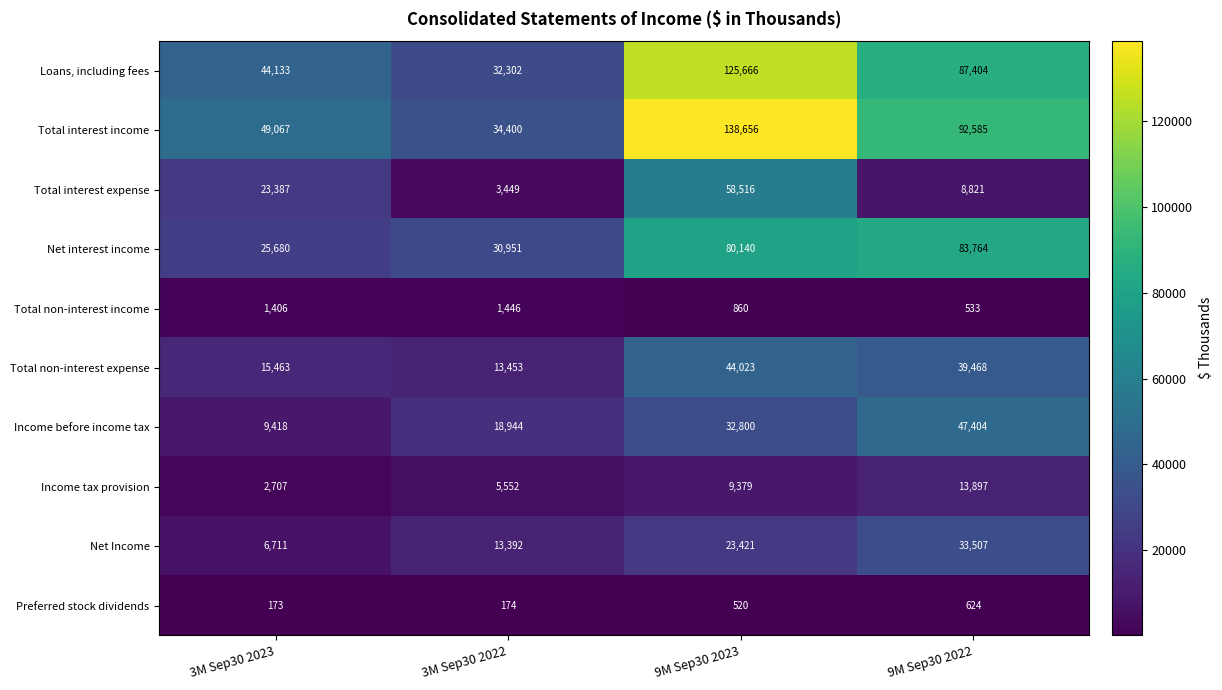

Is it true that Loans, including fees equals 32302 at 3M Sep30 2022?

True